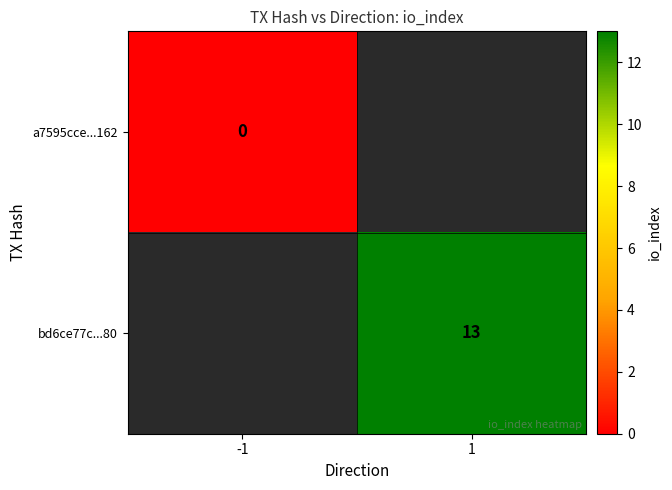

Is it true that bd6ce77c...80 equals 22 at 1?

False